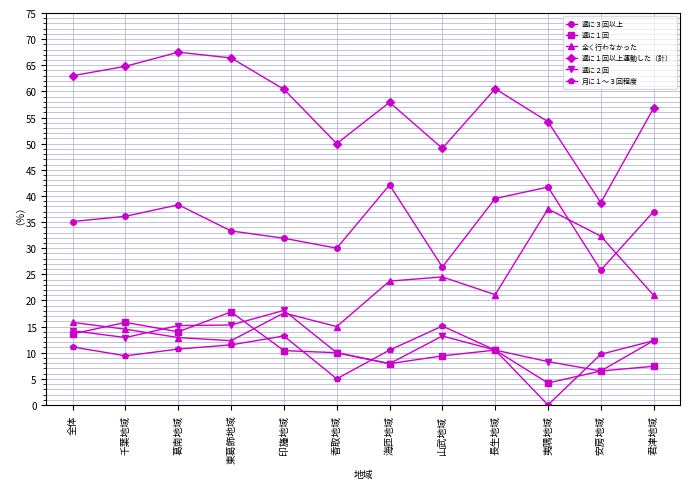

Is this an area chart (filled region under the line)?

No